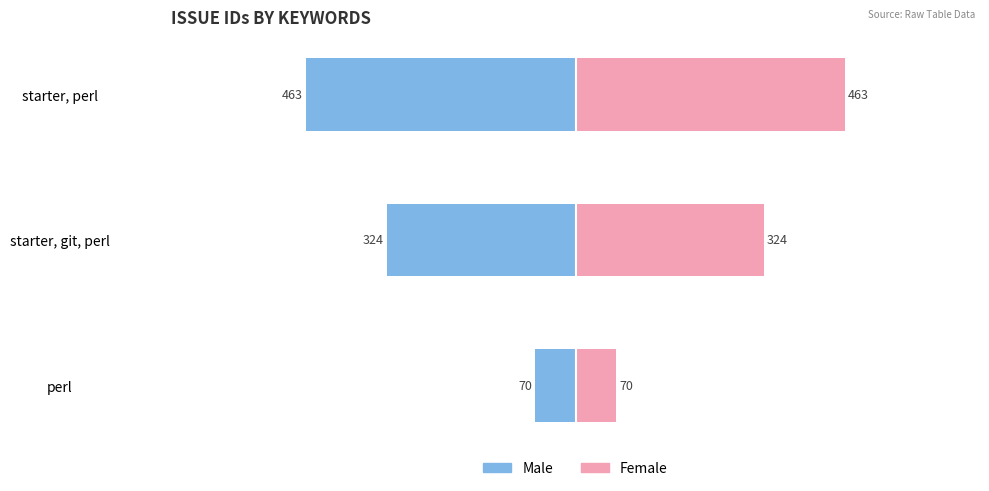

Which series has the largest total across all categories?

Female